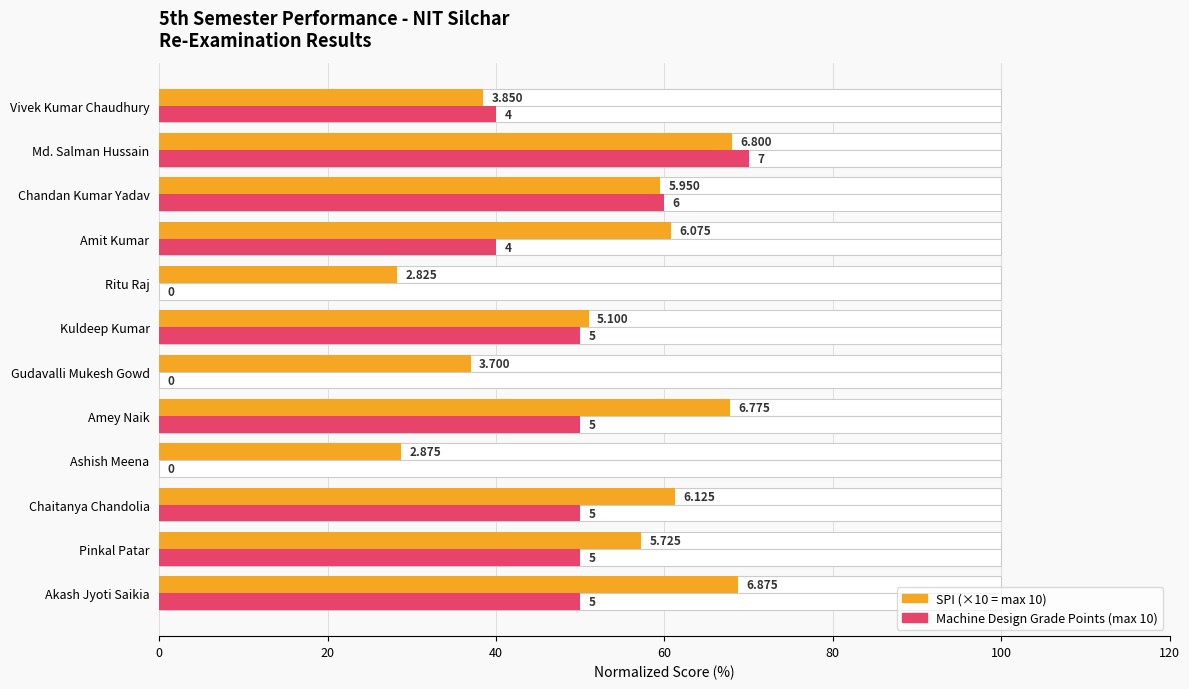

What is the difference between the maximum and minimum values in the Machine Design Score (normalized %) series?

70.0